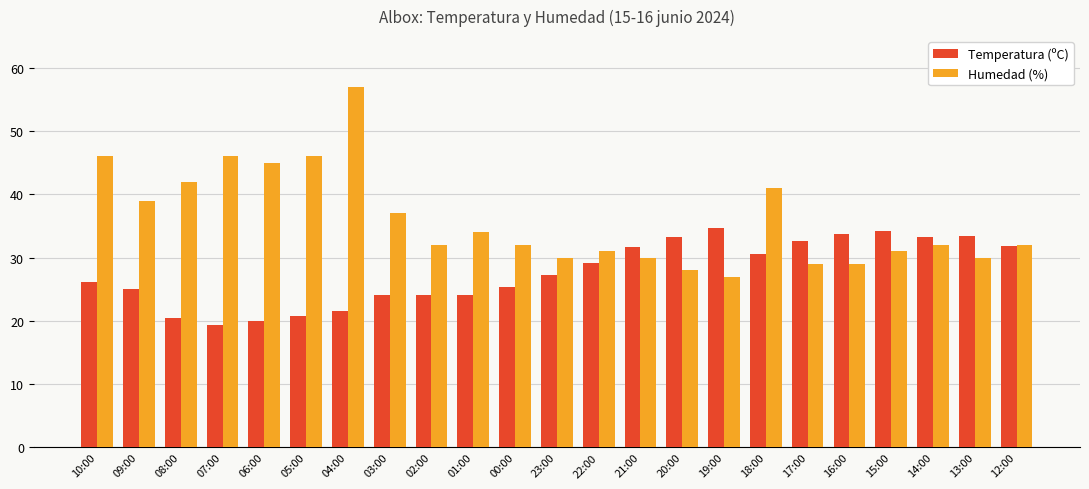

Does the chart contain stacked bars?

No